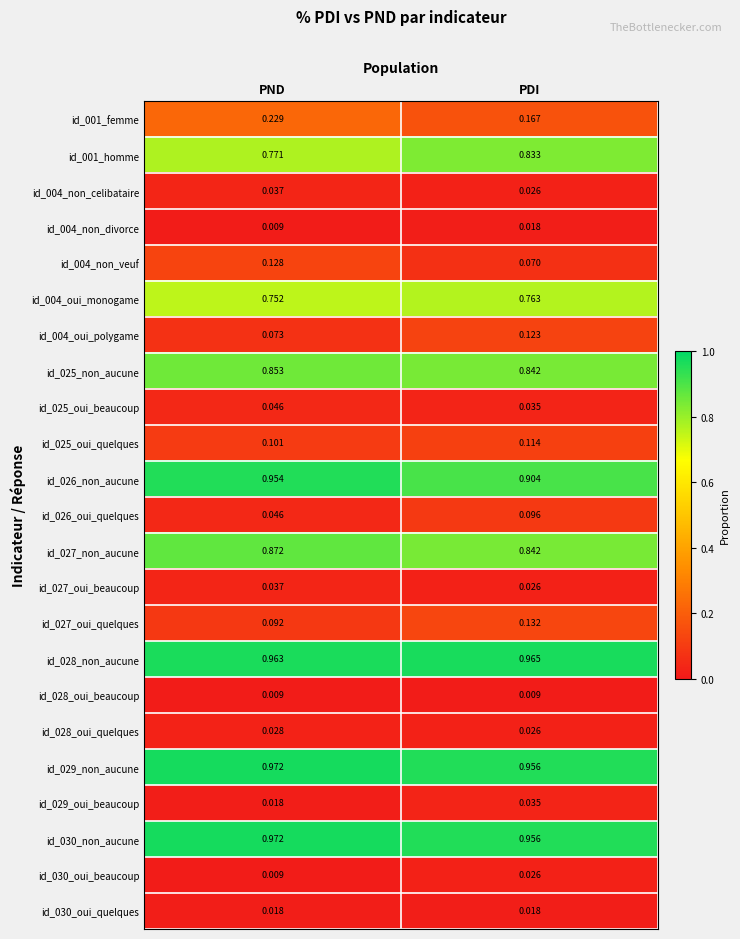

At which category is the sum across all series the highest?

PND